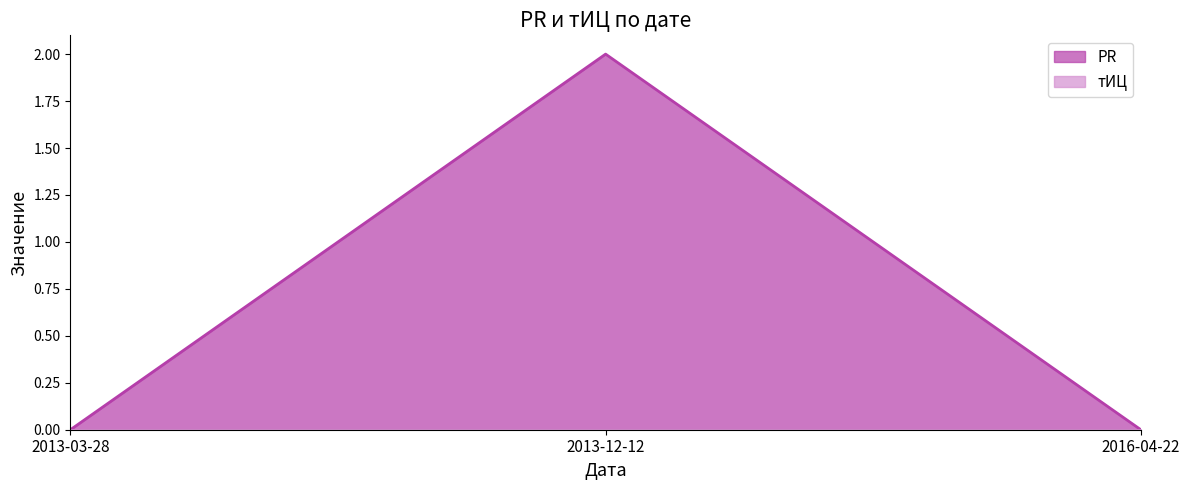

What is the sum of all values?

2